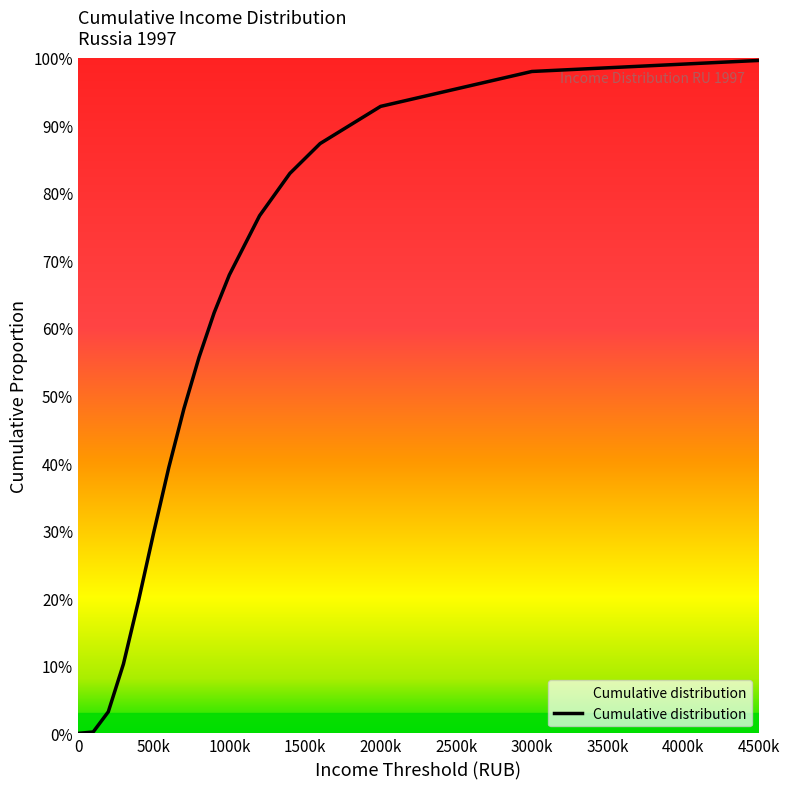

What is the value of the 13th point from the left?

0.8